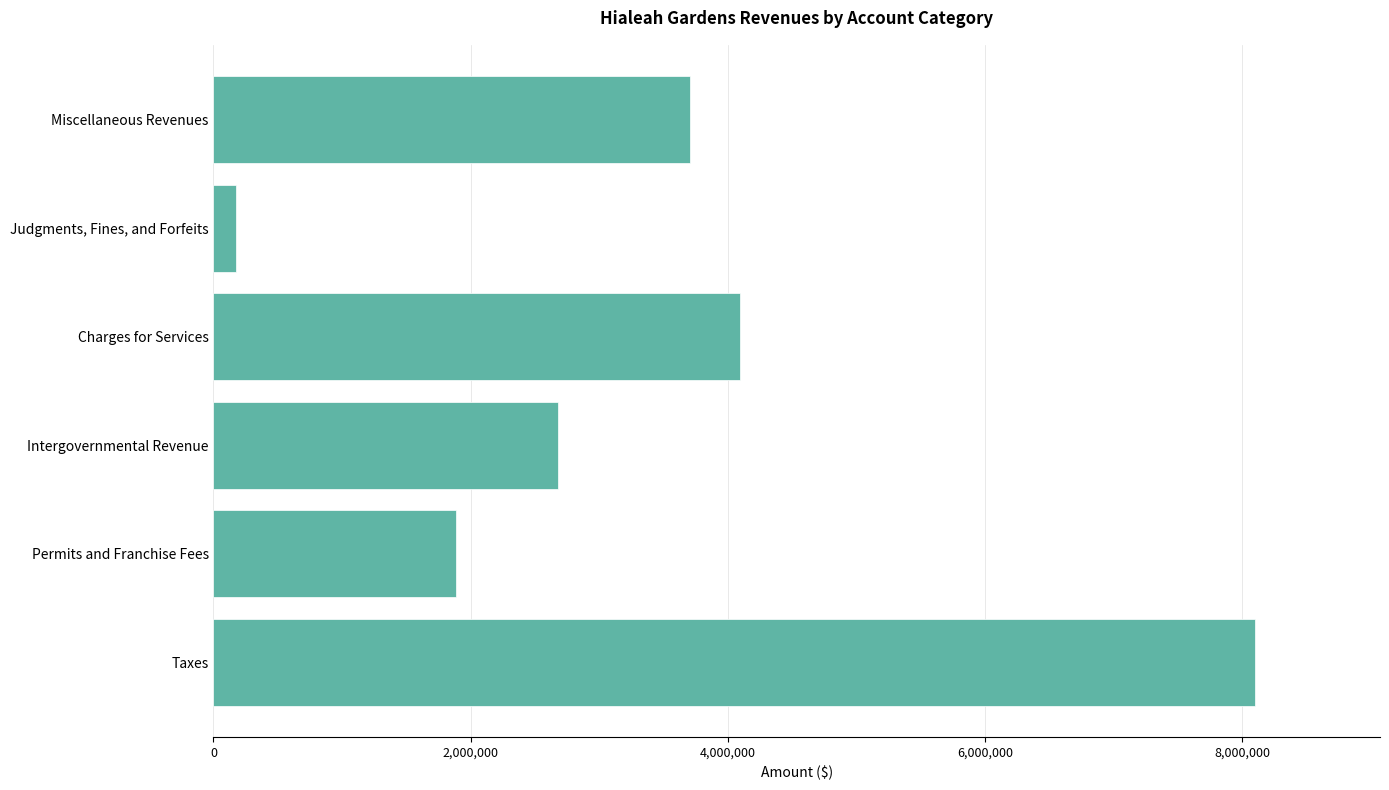

True or false: the data shows 4096501 at Charges for Services.

True